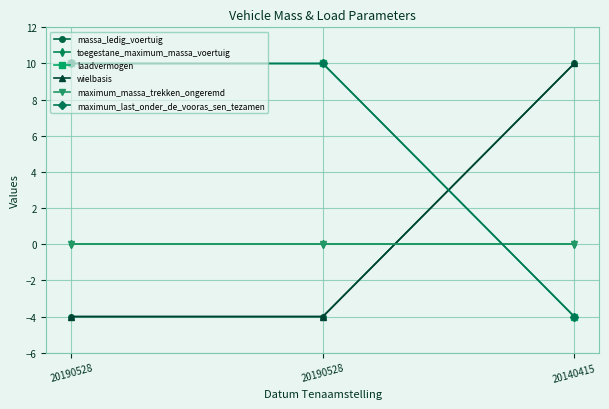

Rank the series by their maximum value, from lowest to highest.

toegestane_maximum_massa_voertuig, maximum_massa_trekken_ongeremd, massa_ledig_voertuig, laadvermogen, wielbasis, maximum_last_onder_de_vooras_sen_tezamen